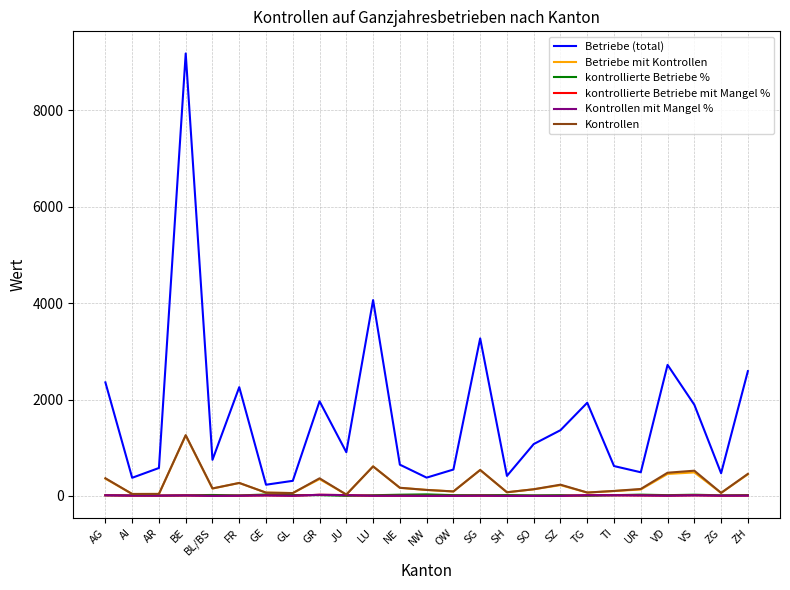

True or false: Betriebe (total) and Betriebe mit Kontrollen cross at least once.

False